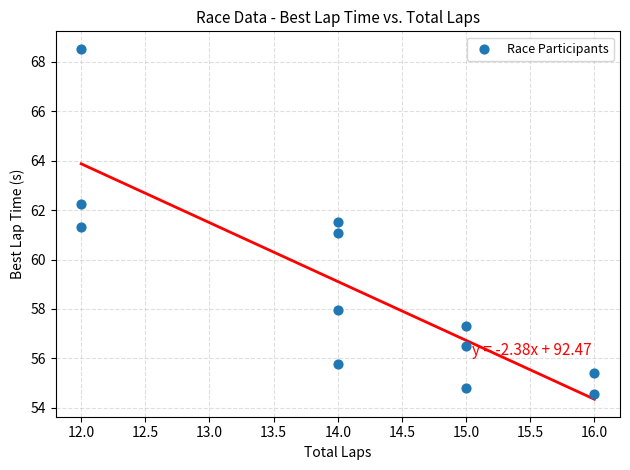

What is the range of X values (max minus min)?

4.0